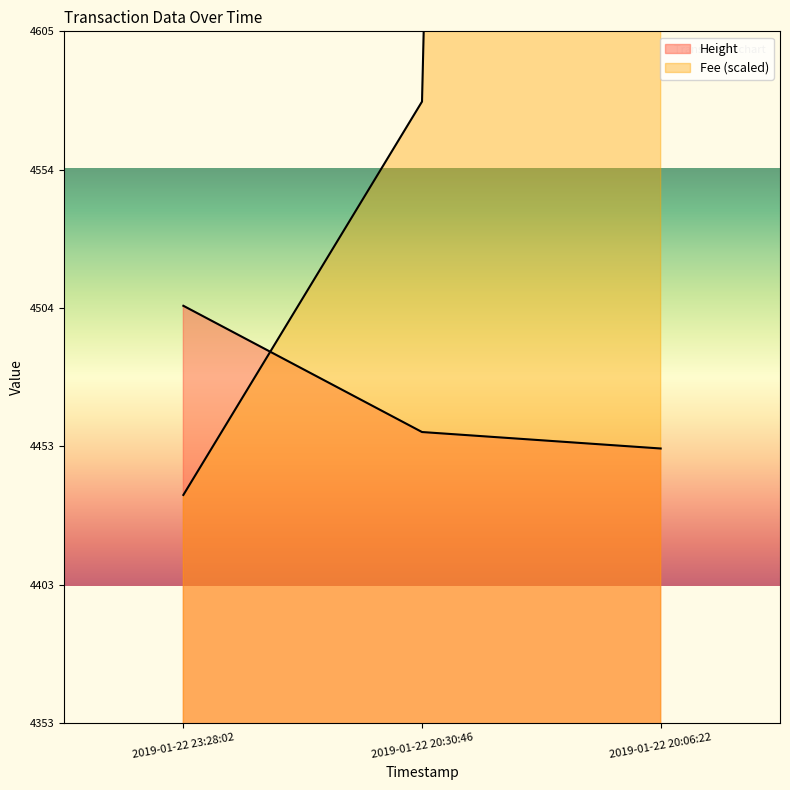

What is the minimum value shown in the chart?

4436.1